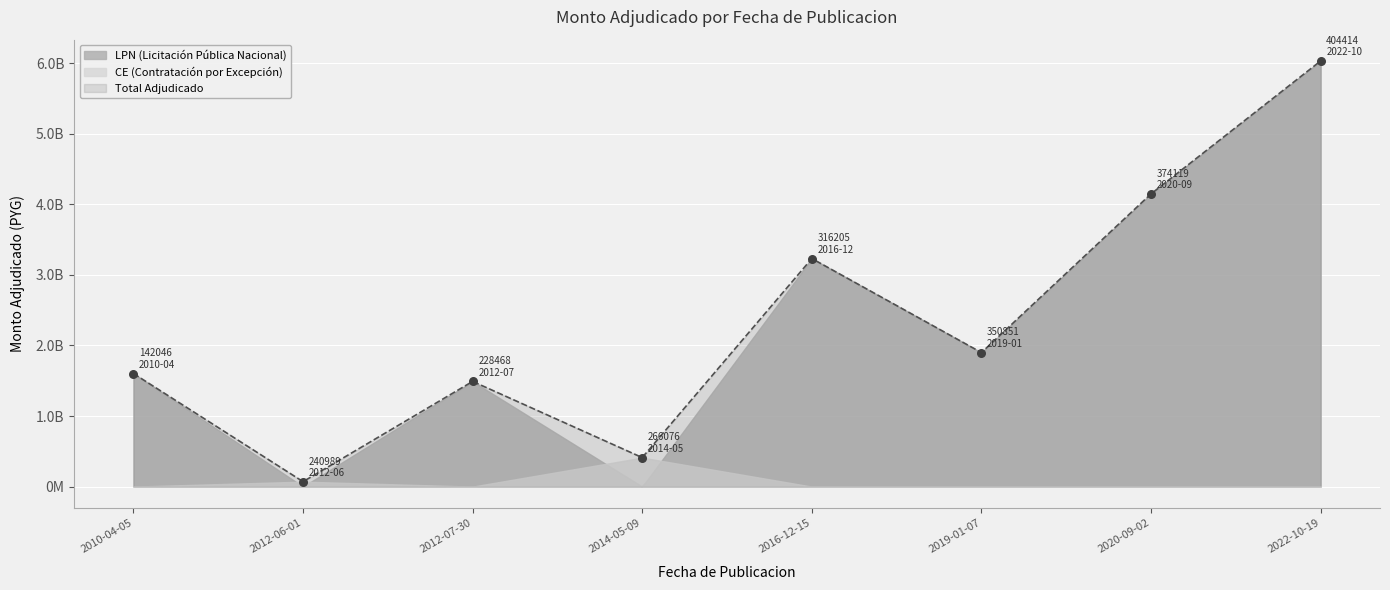

What is the change in value from 2010-04-05 to 2014-05-09?

-1191710098